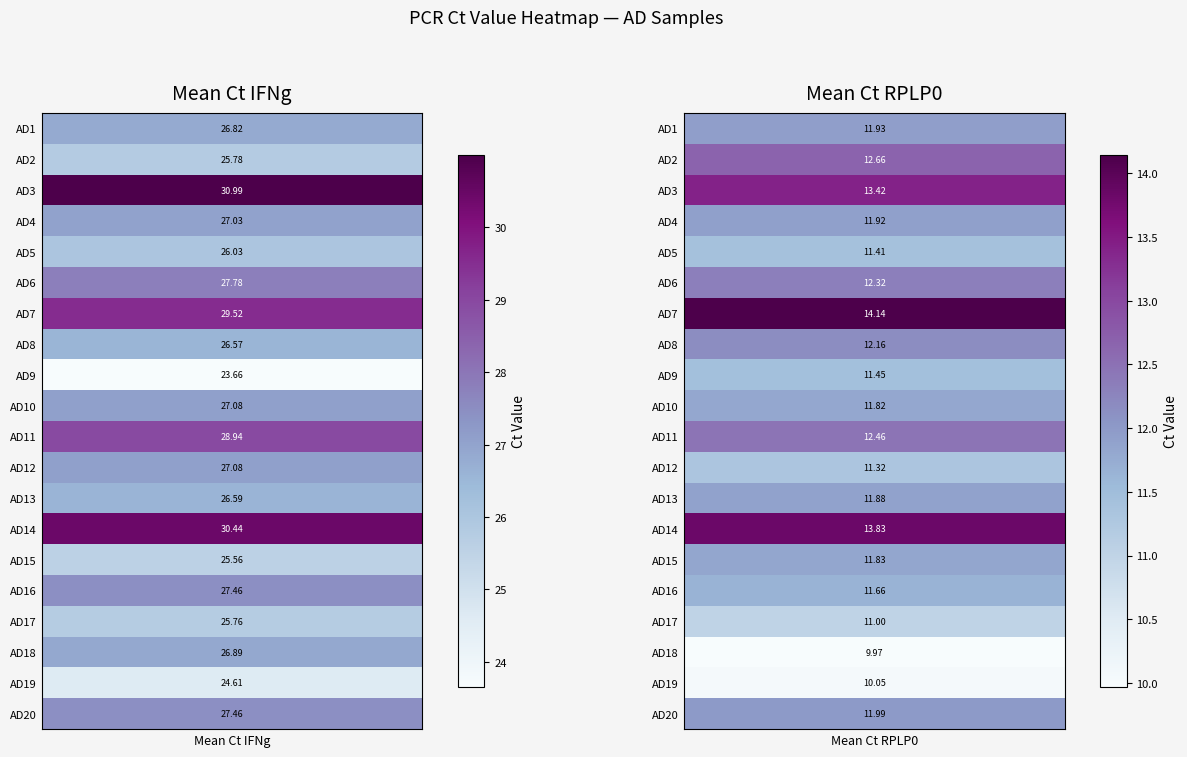

Which series has the largest range (max minus min)?

AD3